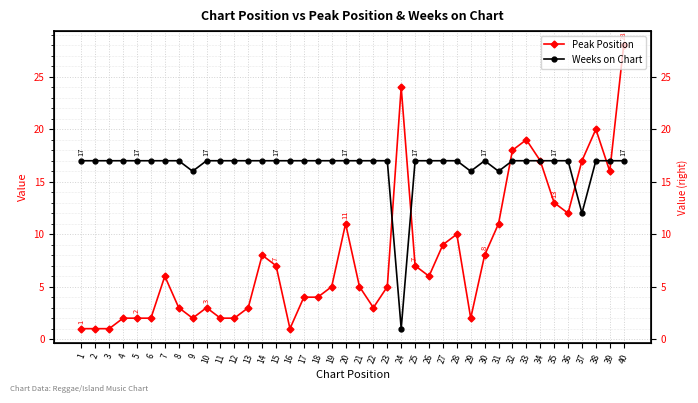

What is the sum of all Weeks on Chart values?

656